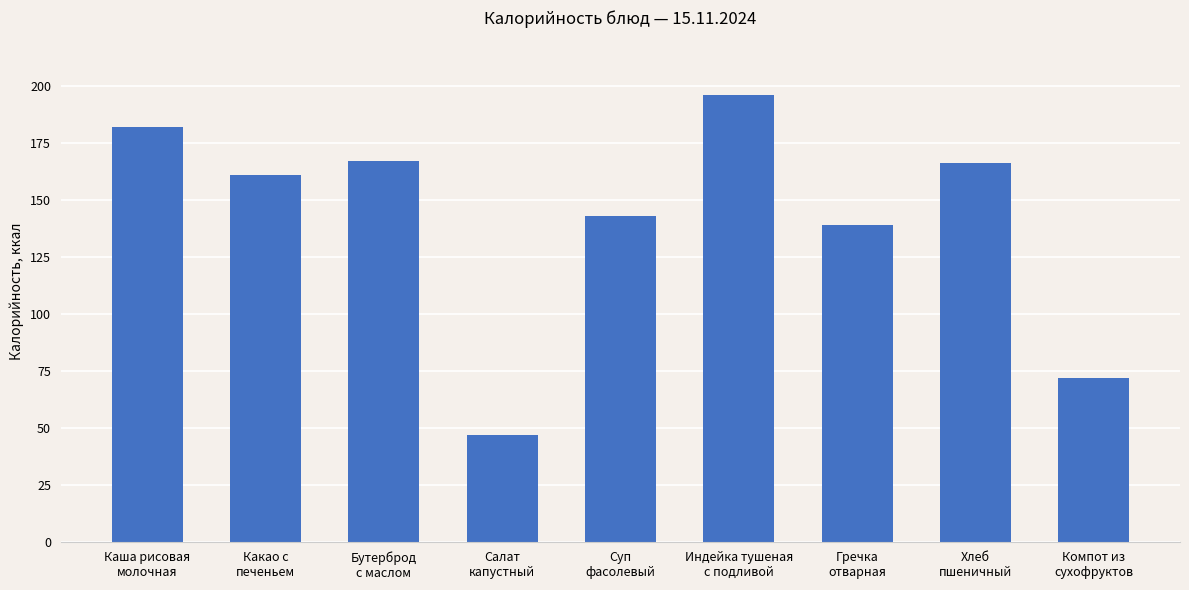

True or false: the data shows 47 at Салат
капустный.

True